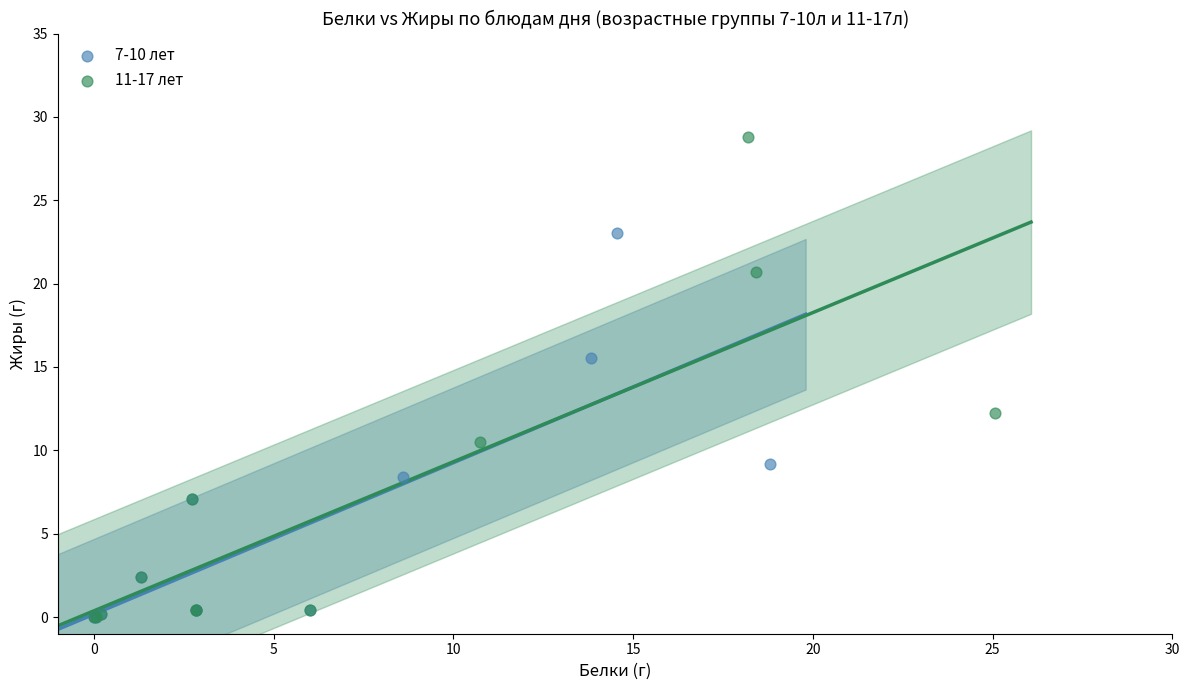

Which series contains the highest Y value?

11-17 лет